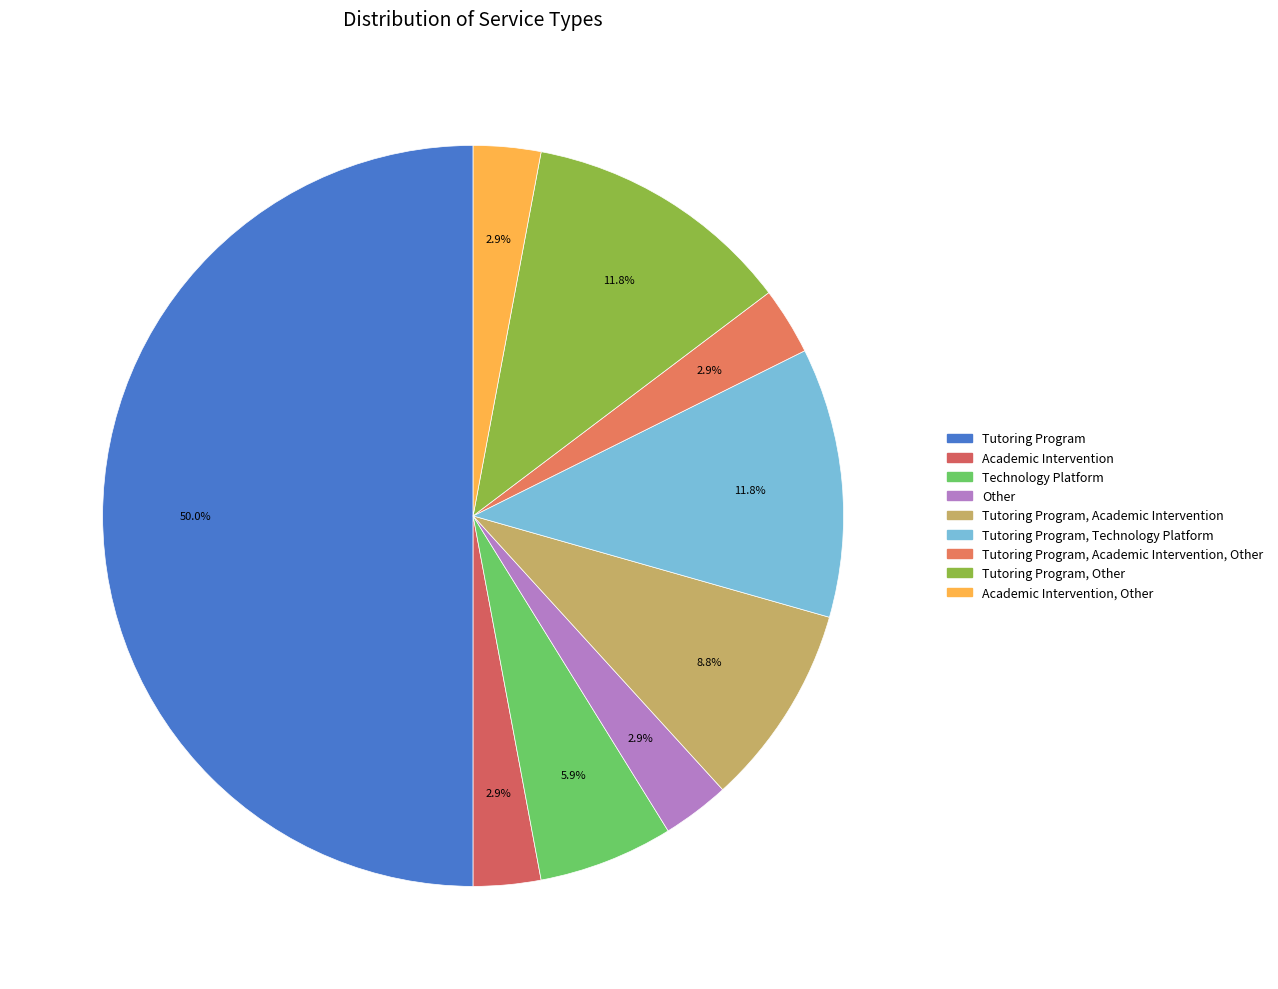

How many segments does this pie chart have?

9